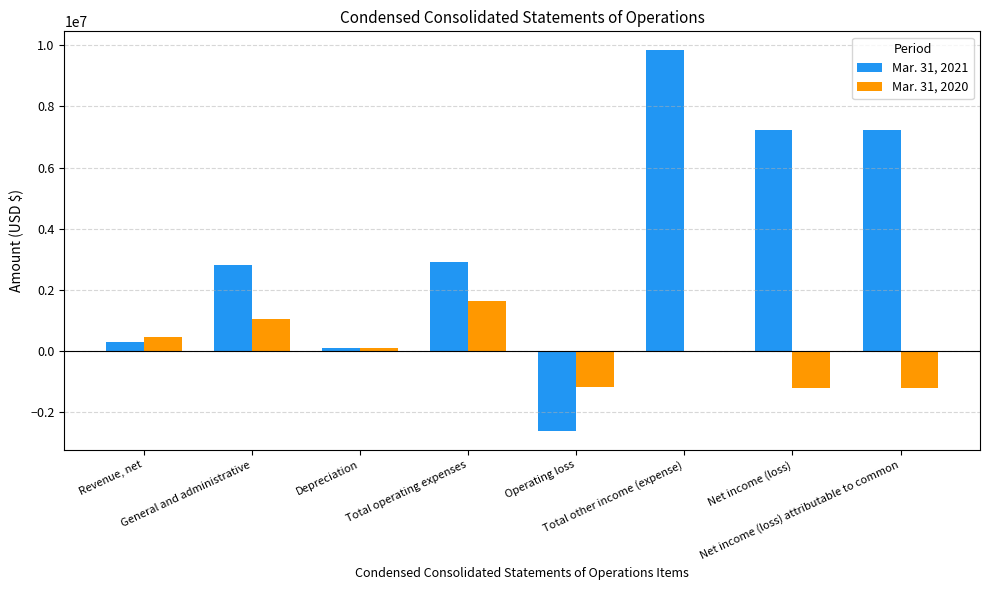

Which series has the widest spread of values?

Mar. 31, 2021